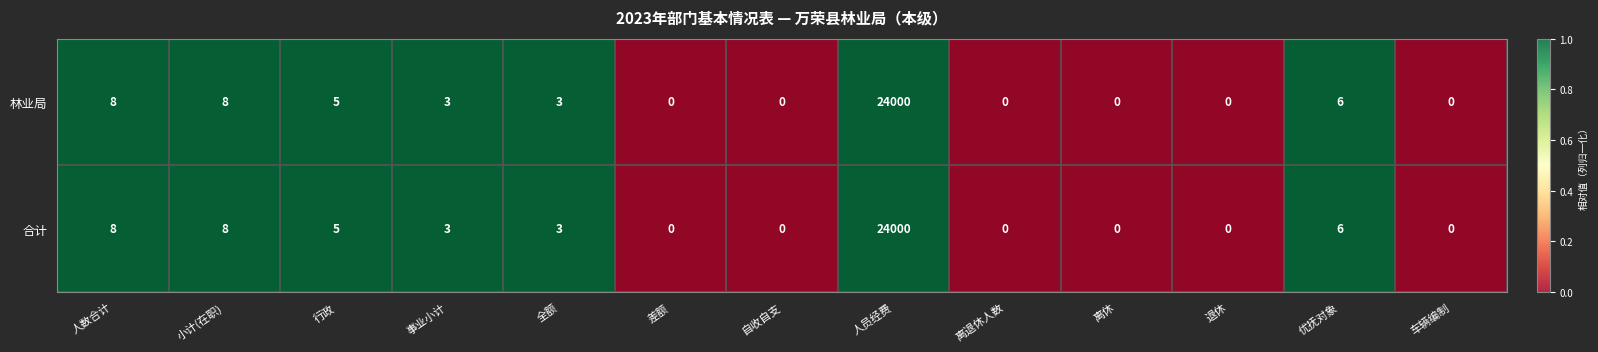

What is the difference between the maximum and minimum values in the 合计 series?

24000